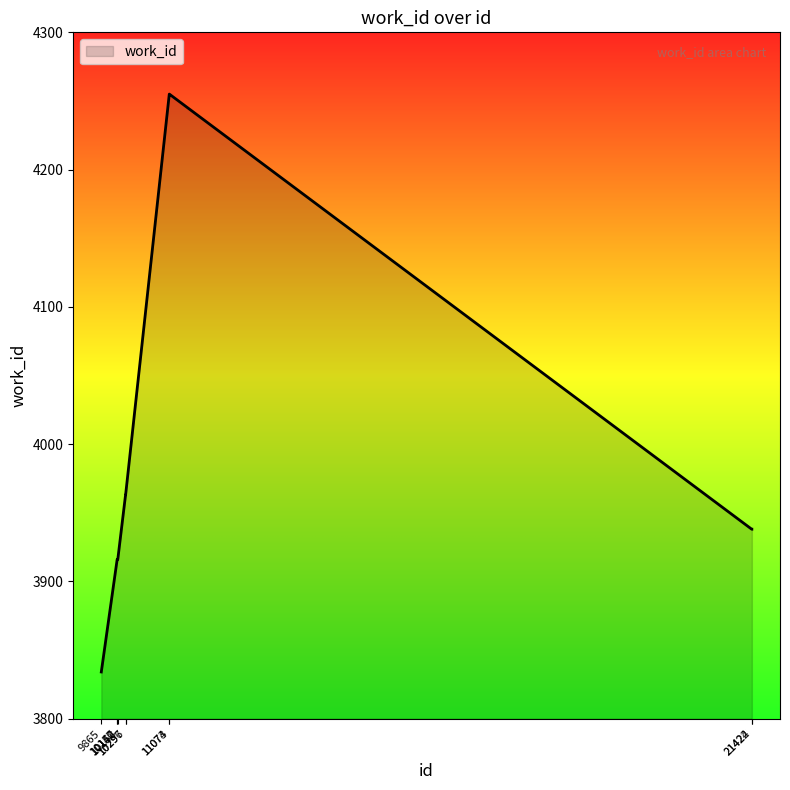

What is the greatest value displayed?

4255